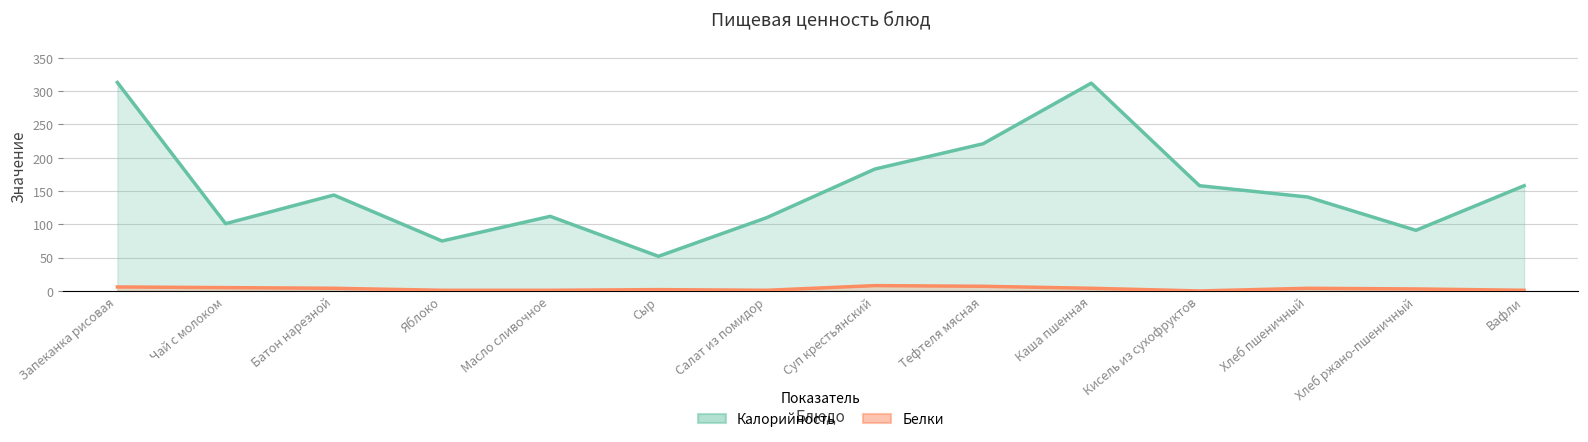

True or false: Белки and Калорийность cross at least once.

False